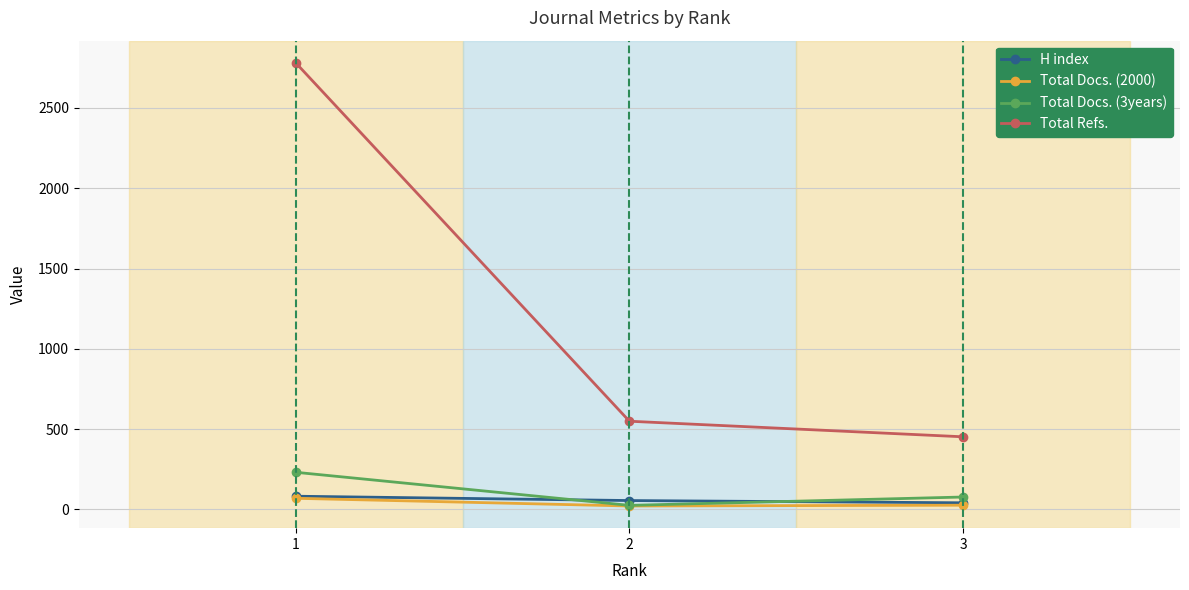

Which series has the largest range (max minus min)?

Total Refs.